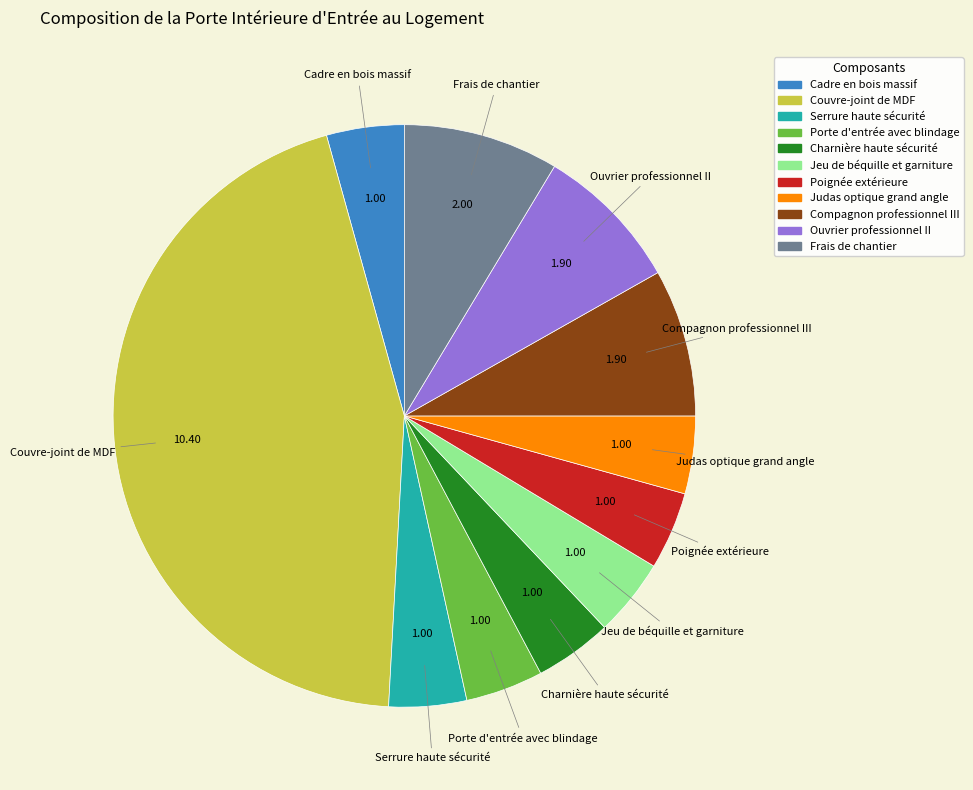

Is there a majority slice in this chart?

No